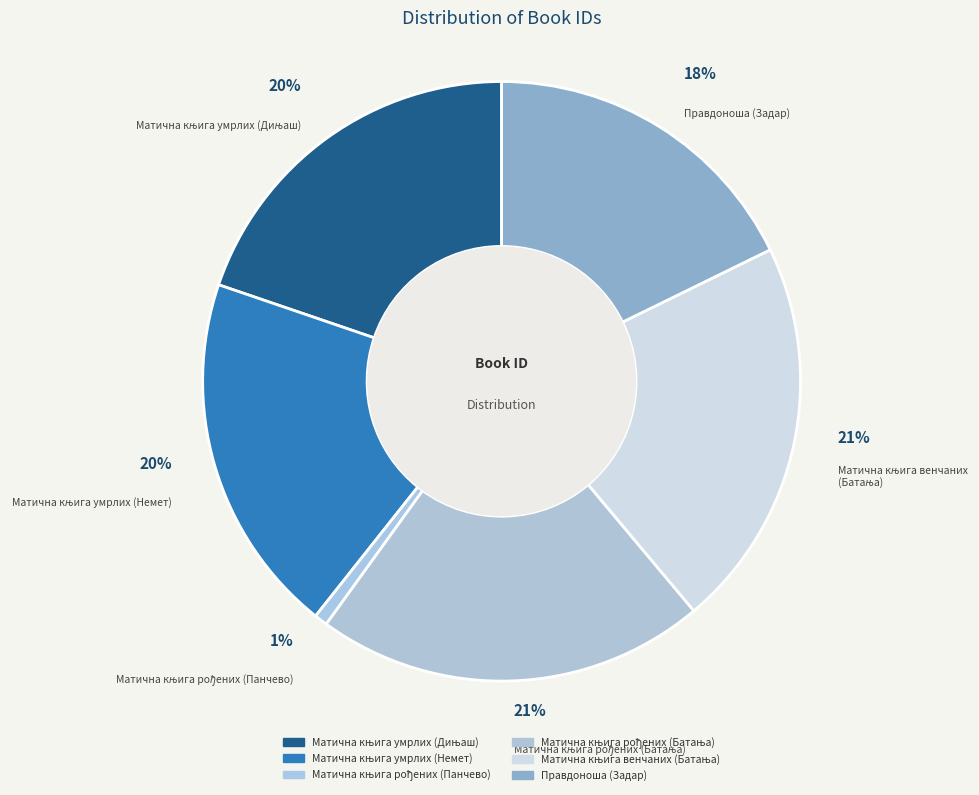

What is the ratio of the value at Матична књига рођених (Батања) to the value at Матична књига умрлих (Дињаш)?

1.1